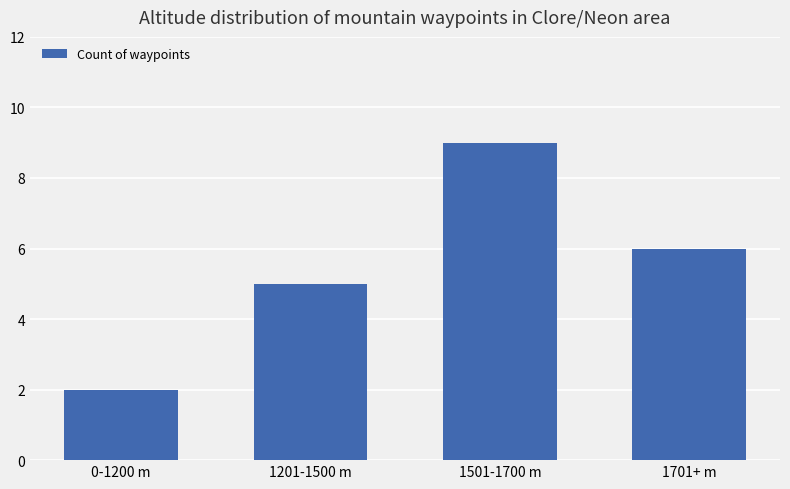

Where is the data nearest to the value 5?

1201-1500 m